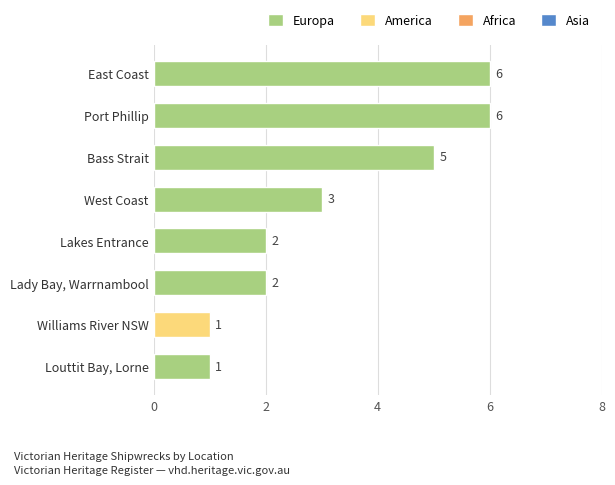

The value at Bass Strait is 5. True or false?

True